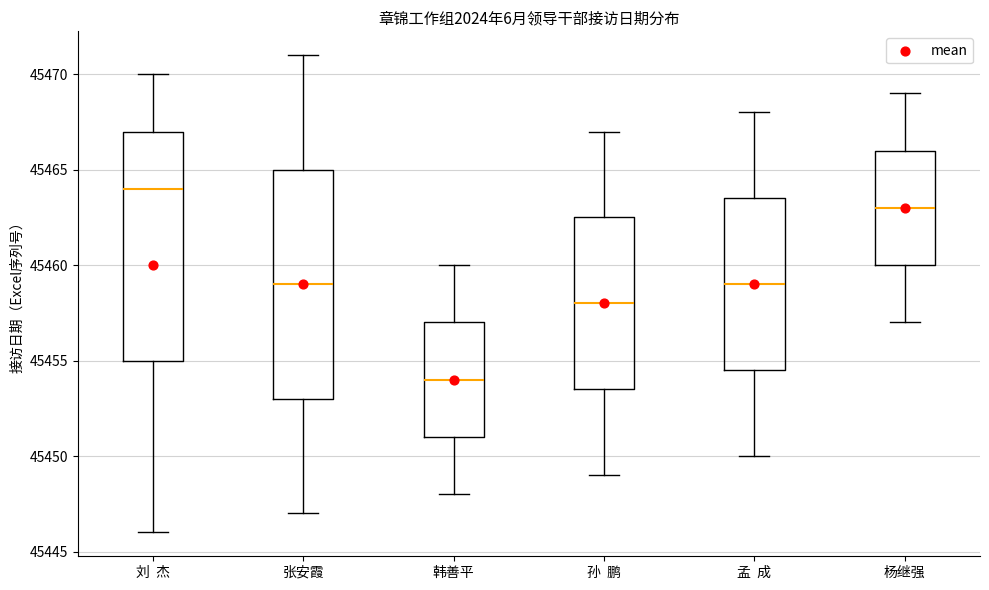

Reading left to right, read every box against the y-axis: the position of its median line, the range the box covers, and the ends of its whiskers. The values are not printed on the chart, so give them approximately, as read against the axis.

刘 杰: median 45464.0, box 45455.0 to 45467.0, whiskers 45446.0 to 45470.0
张安霞: median 45459.0, box 45453.0 to 45465.0, whiskers 45447.0 to 45471.0
韩善平: median 45454.0, box 45451.0 to 45457.0, whiskers 45448.0 to 45460.0
孙 鹏: median 45458.0, box 45453.5 to 45462.5, whiskers 45449.0 to 45467.0
孟 成: median 45459.0, box 45454.5 to 45463.5, whiskers 45450.0 to 45468.0
杨继强: median 45463.0, box 45460.0 to 45466.0, whiskers 45457.0 to 45469.0